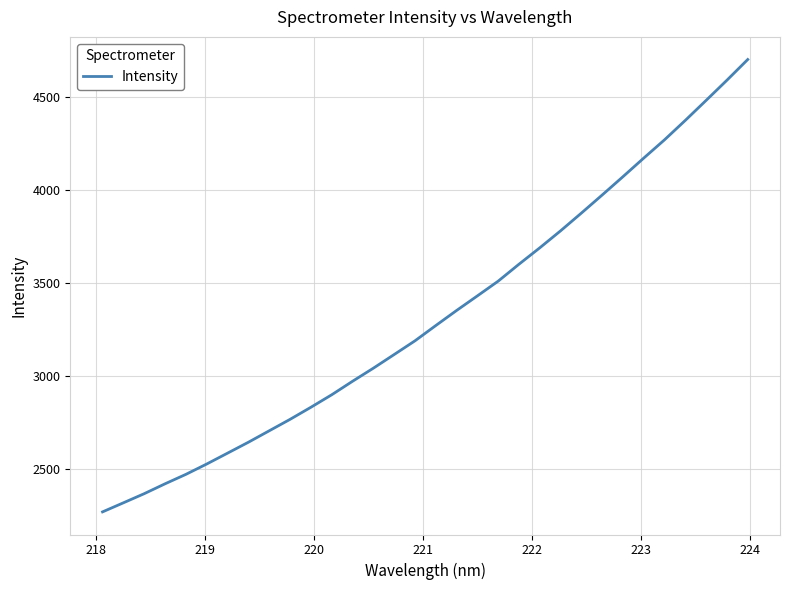

Does the chart display data point markers on the line(s)?

No